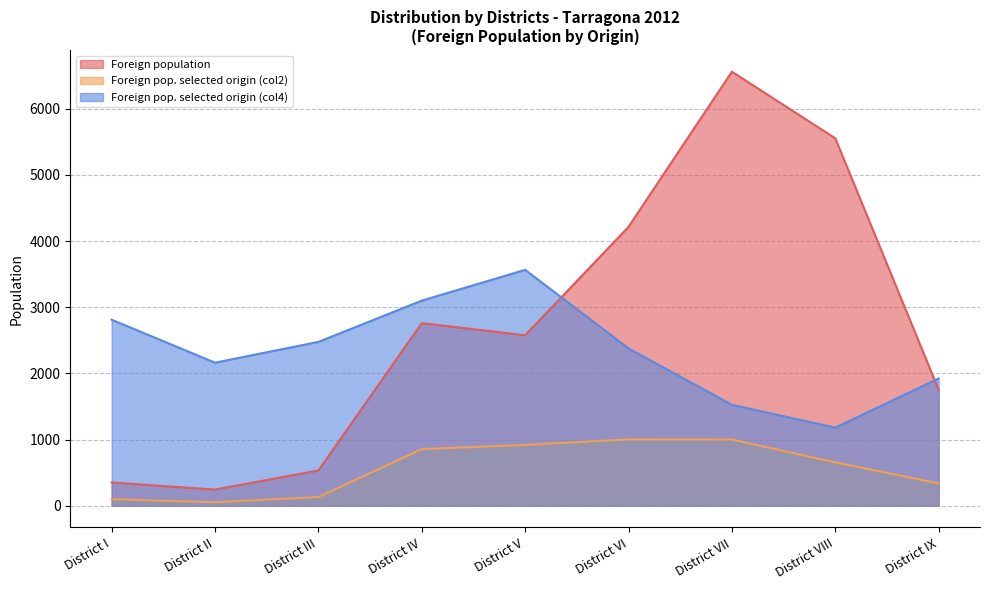

What position from the left is District II?

2